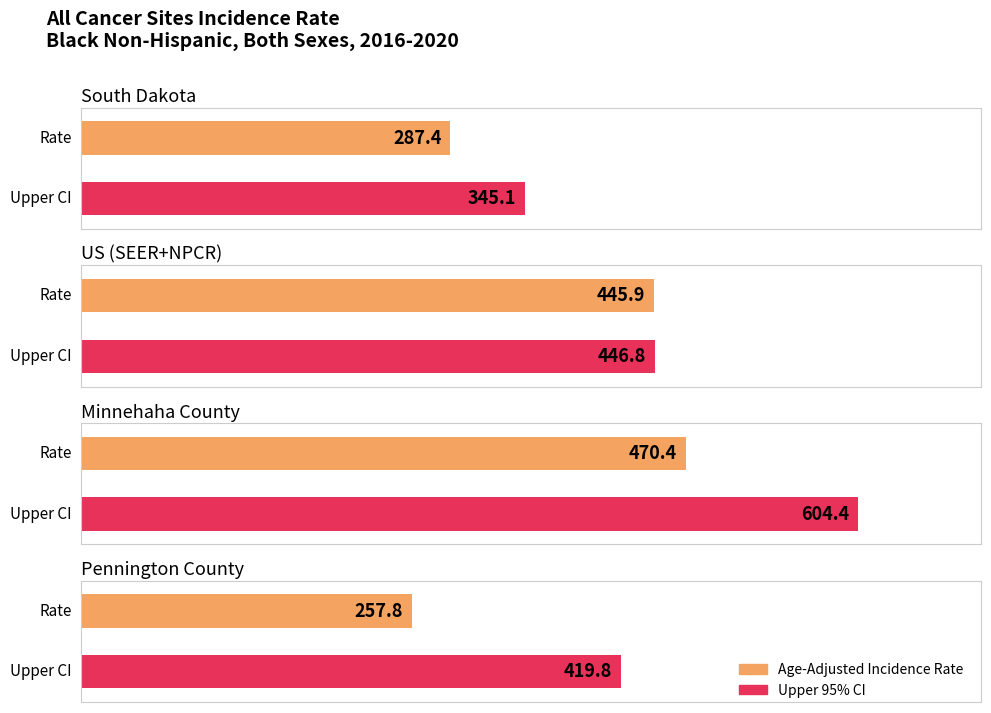

At which category does the chart reach its minimum across all series?

Pennington County